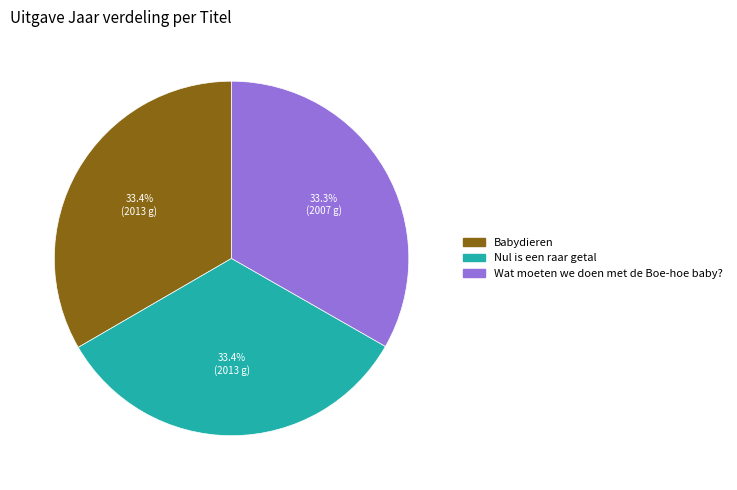

Does Babydieren represent more than half of the total?

No